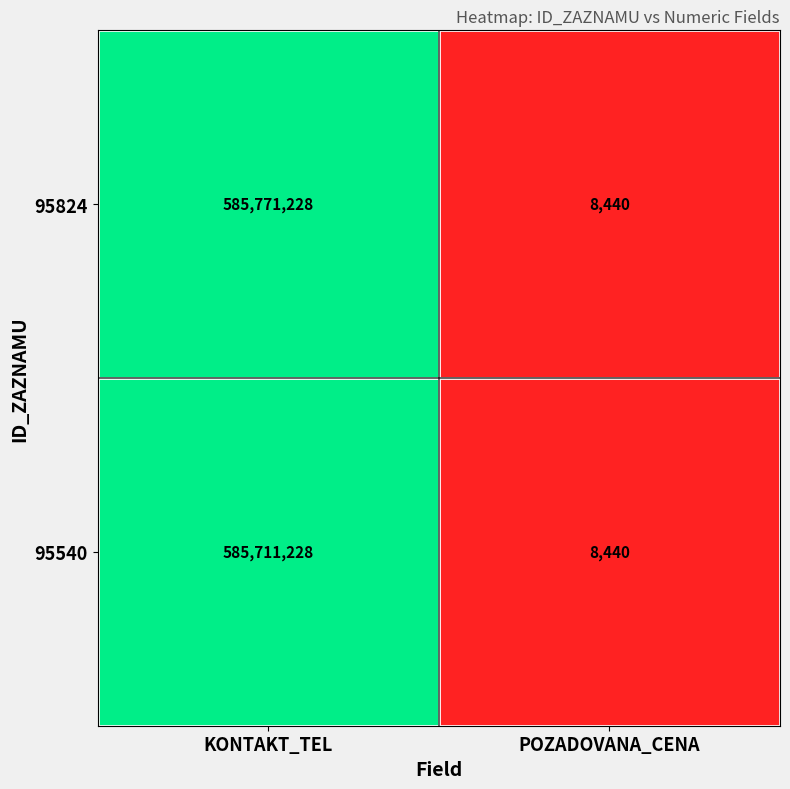

What is the difference between the maximum and minimum values in the 95824 series?

585762788